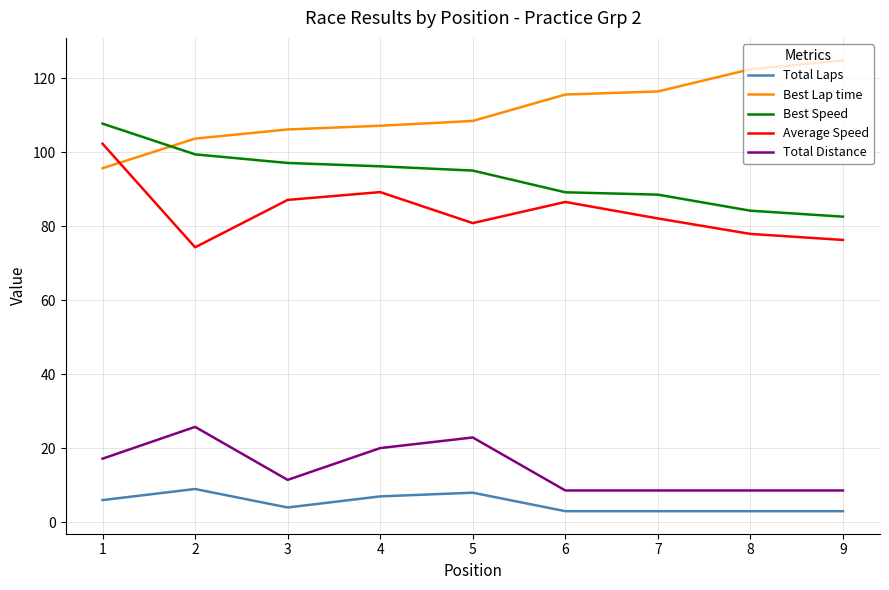

Does the chart have visible grid lines?

Yes